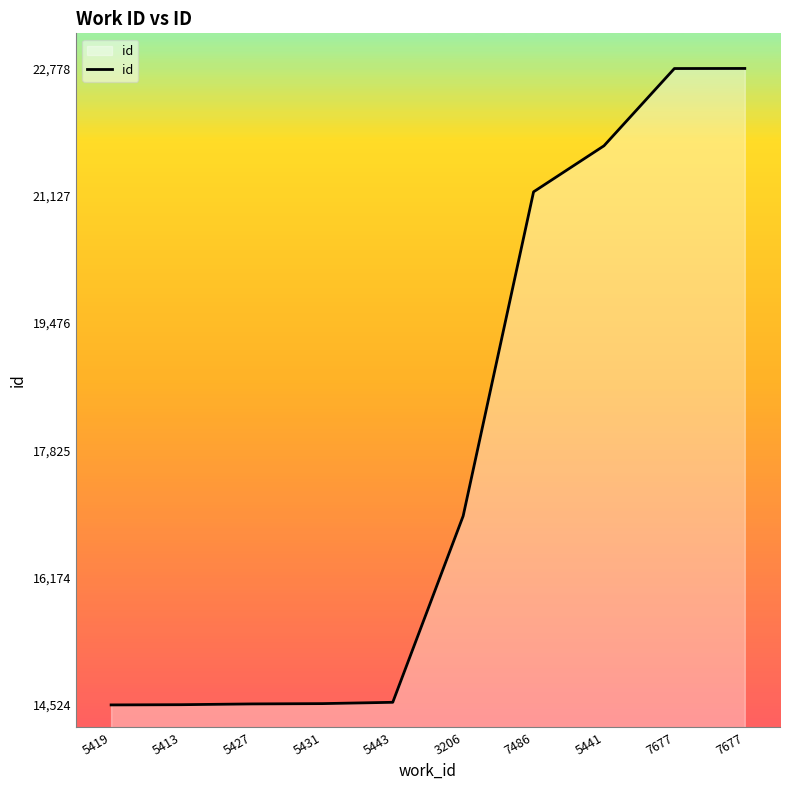

Where is the data nearest to the value 18651?

3206